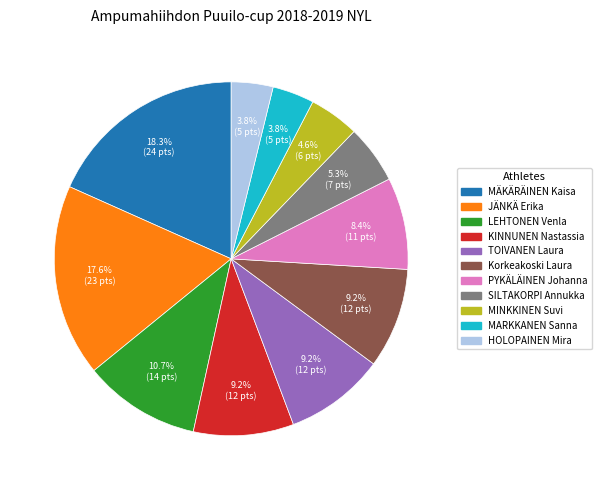

What is the total percentage of TOIVANEN Laura and SILTAKORPI Annukka?

14.5%